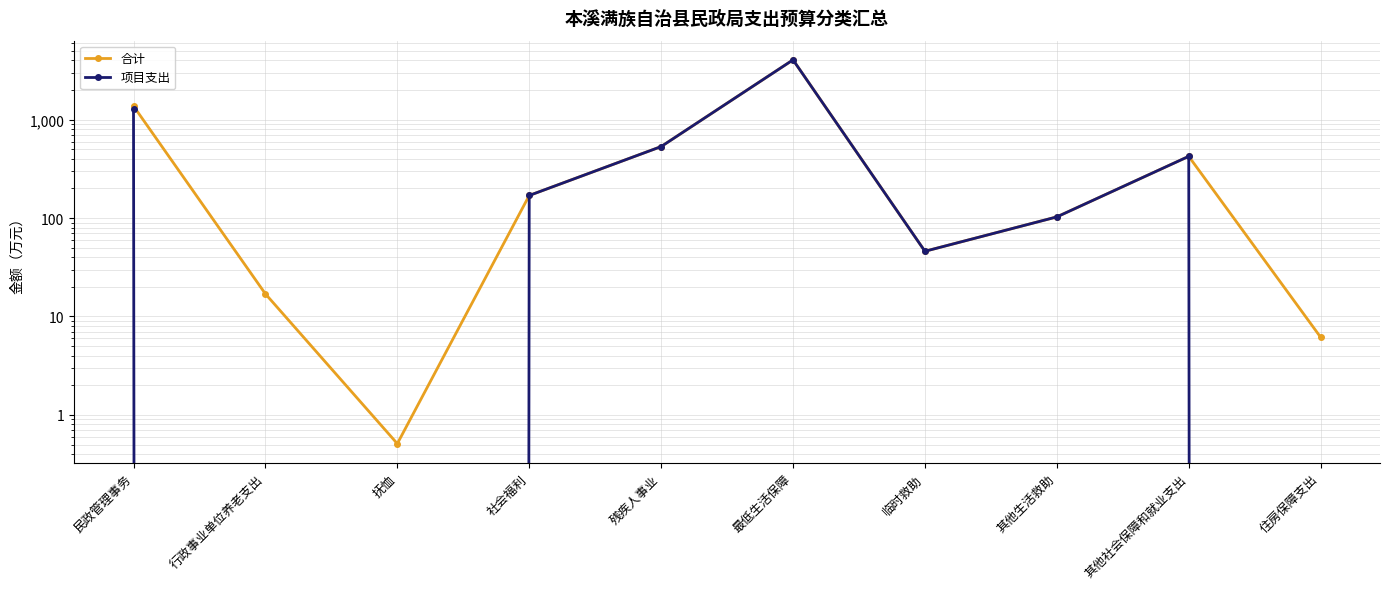

Which series has the largest total across all categories?

合计